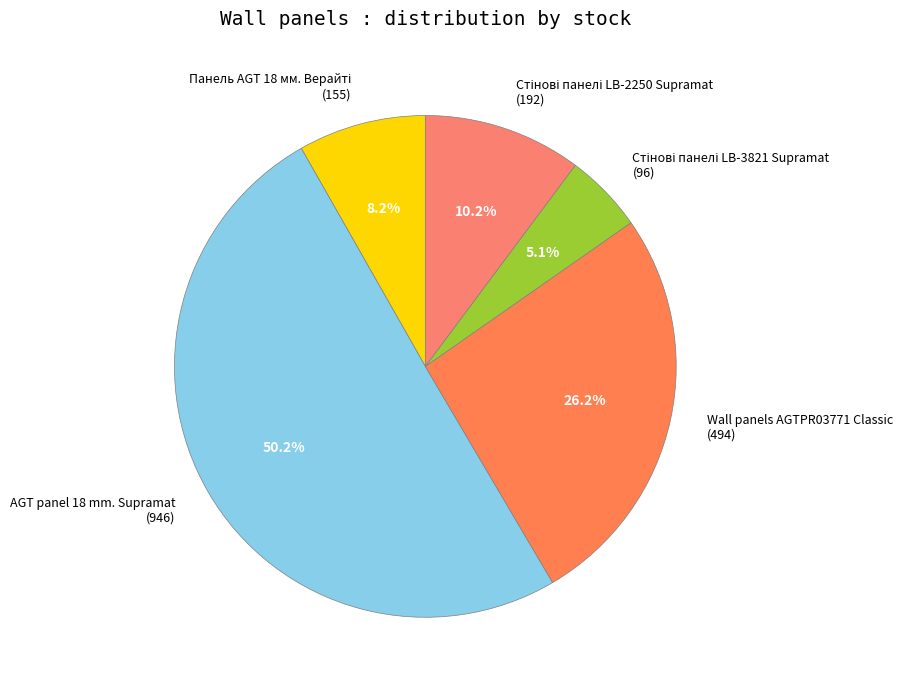

How many slices are in this pie chart?

5